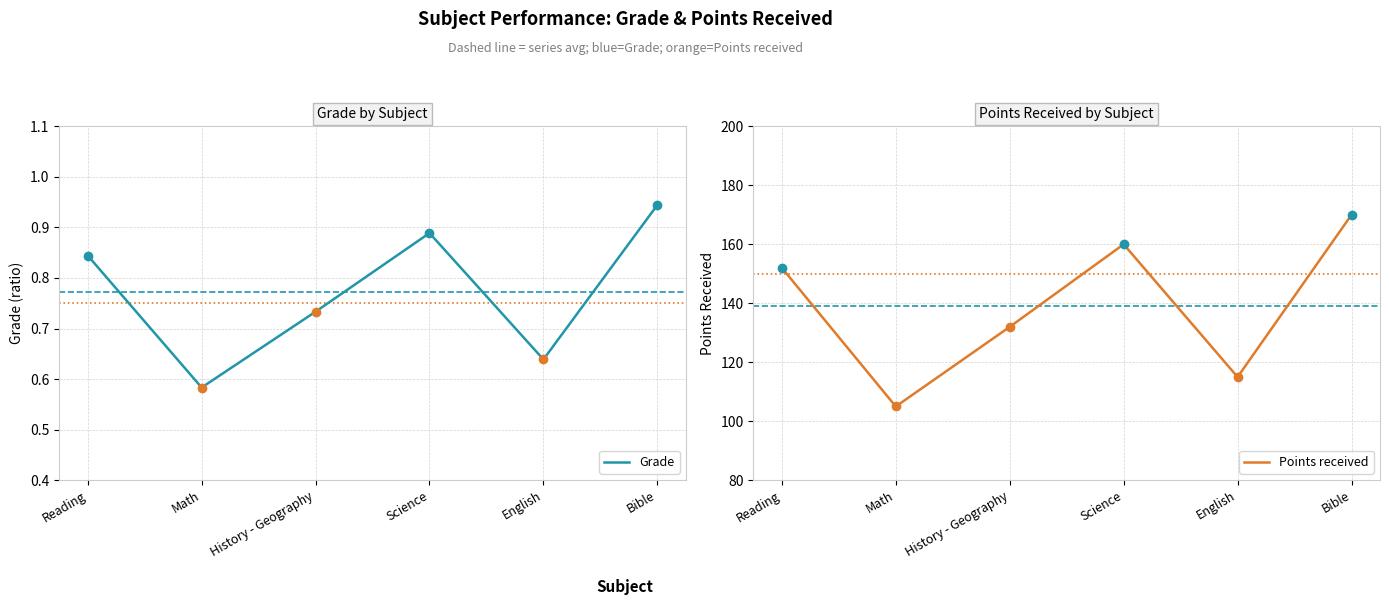

Between English and Bible, which series saw the biggest shift?

Points received